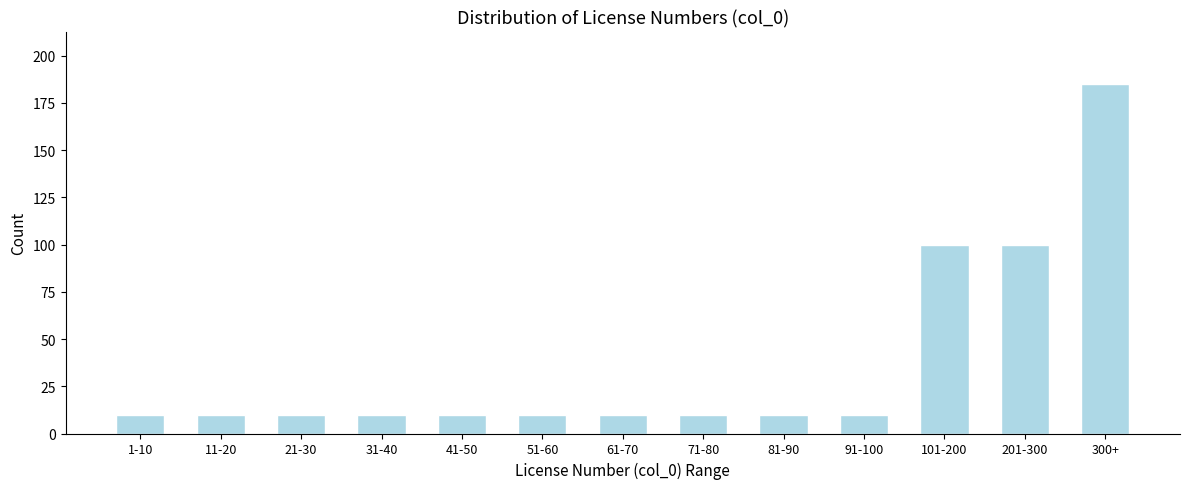

Reading left to right, what are all the values shown in this chart?

1-10=10	11-20=10	21-30=10	31-40=10	41-50=10	51-60=10	61-70=10	71-80=10	81-90=10	91-100=10	101-200=100	201-300=100	300+=185